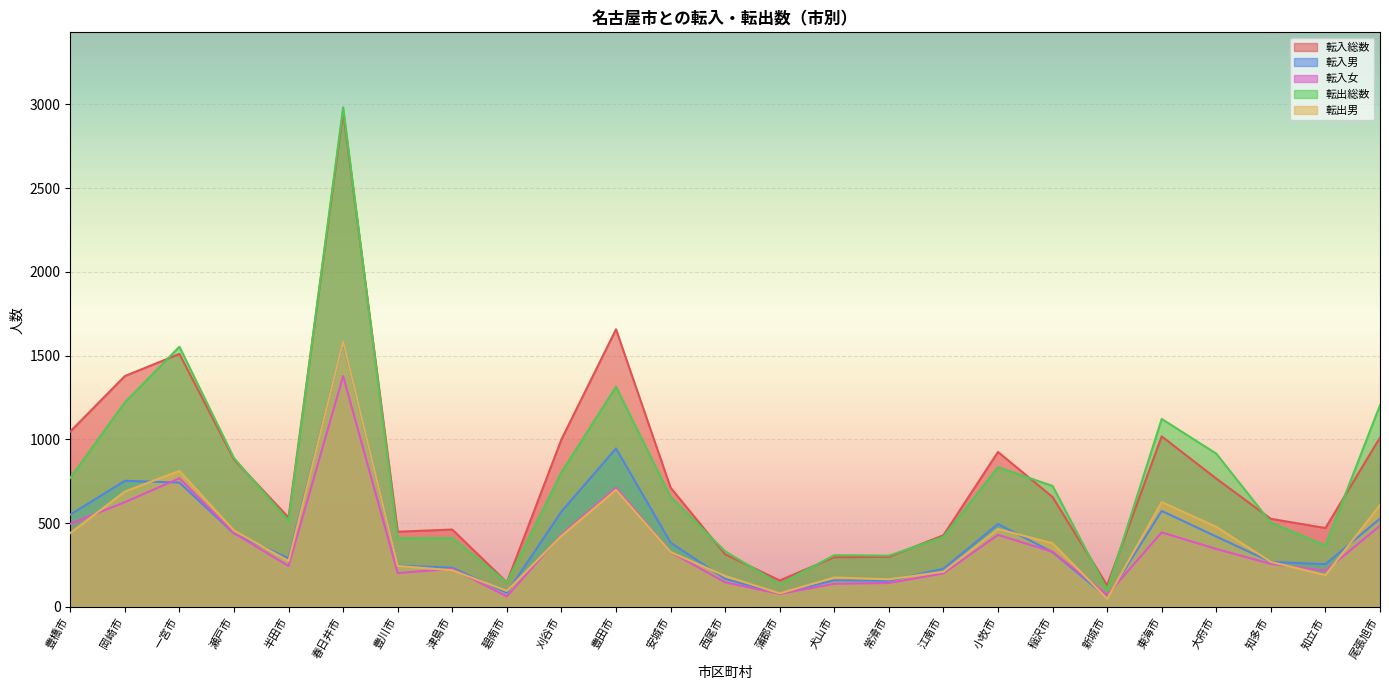

How many interior local valleys does the 転入総数 series have?

6